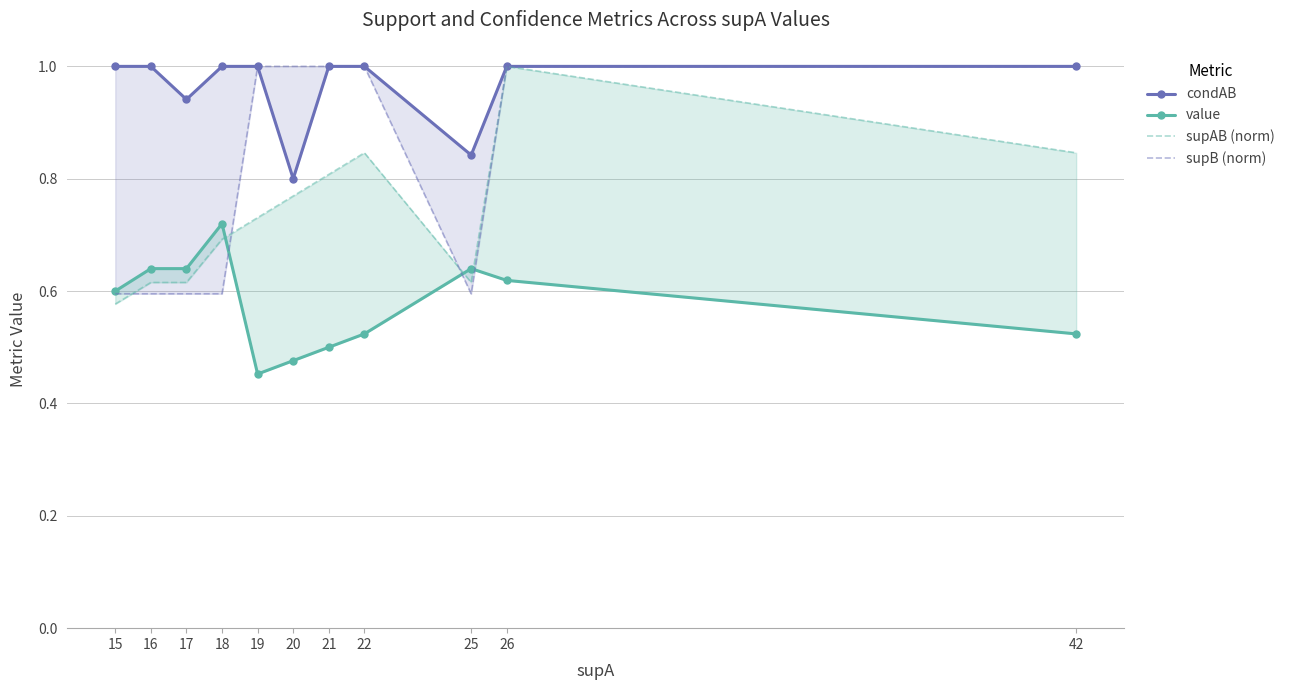

Rank the categories by condAB value from highest to lowest.

15, 16, 18, 19, 21, 22, 26, 42, 17, 25, 20